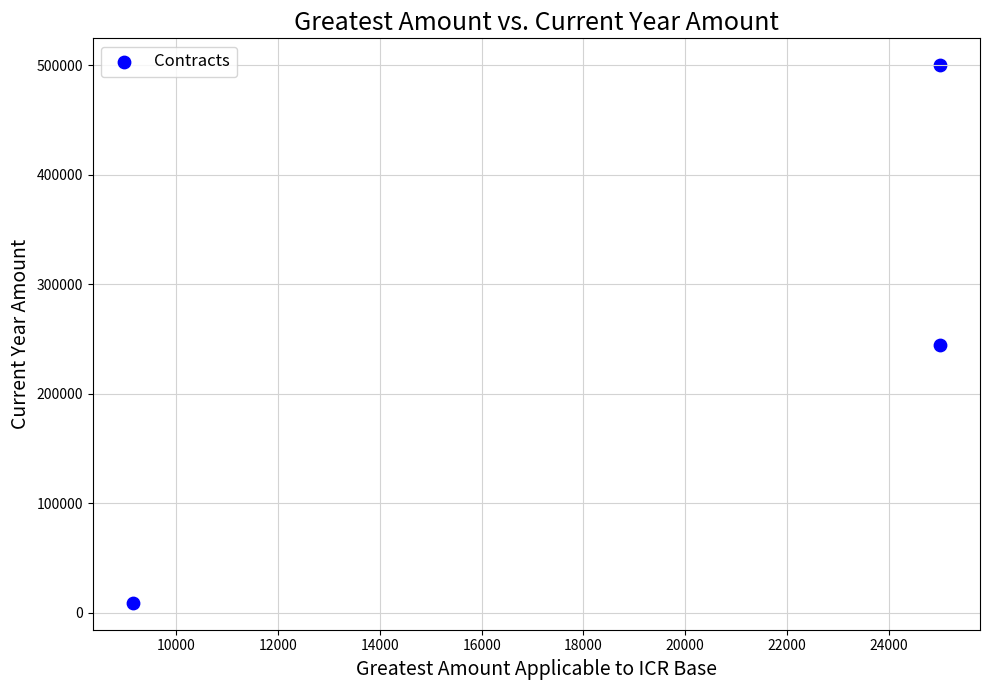

What is the range of X values (max minus min)?

15848